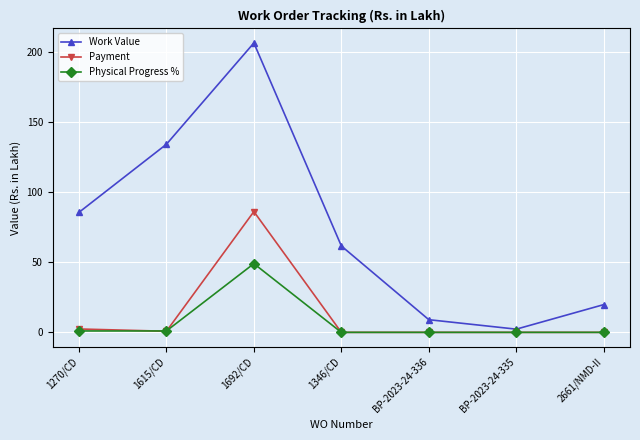

What is the sum of all Payment values?

89.3